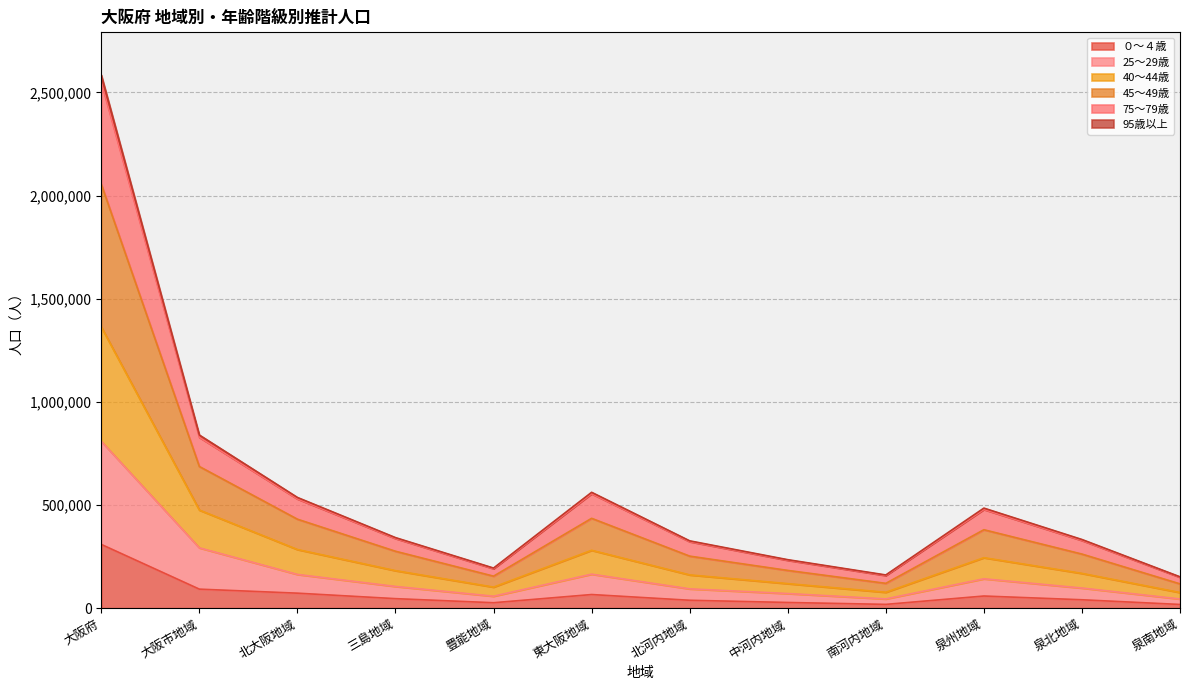

What is the total value across all series at 泉南地域?

152141